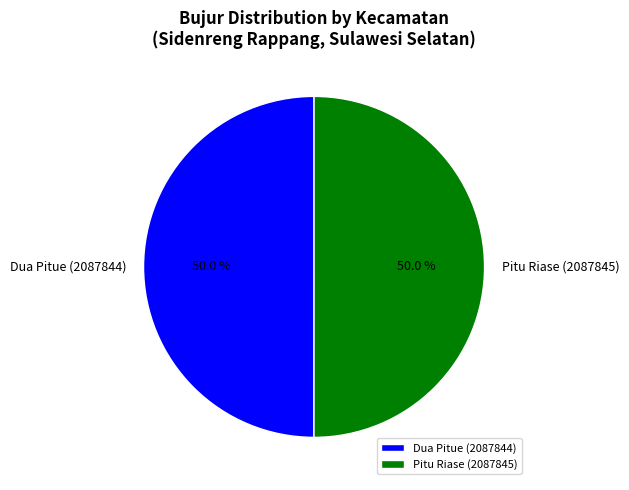

Combined, what portion of the pie is Pitu Riase (2087845) and Dua Pitue (2087844)?

100.0%